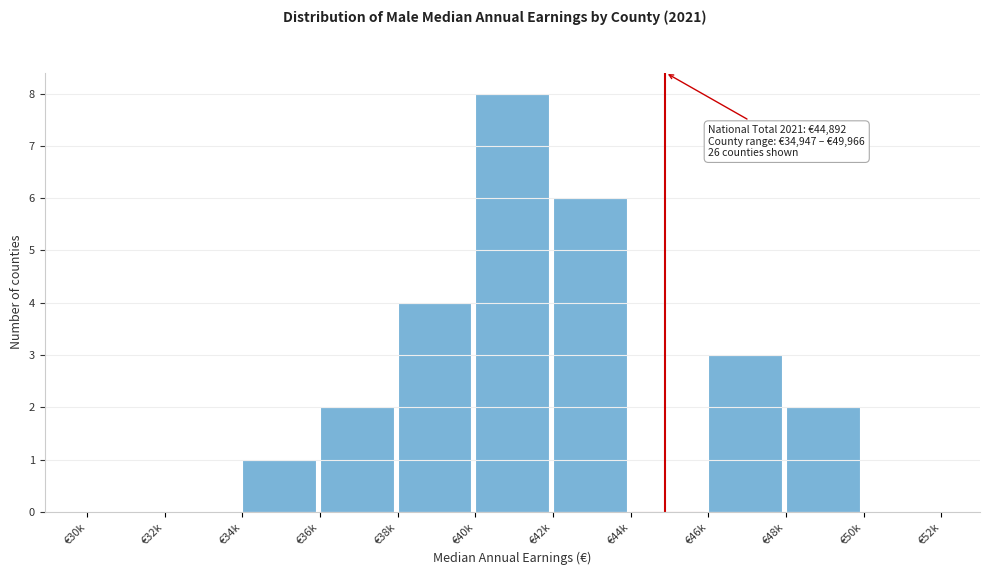

Reading right to left, transcribe all the data shown in this chart.

€50k=0	€48k=2	€46k=3	€44k=0	€42k=6	€40k=8	€38k=4	€36k=2	€34k=1	€32k=0	€30k=0